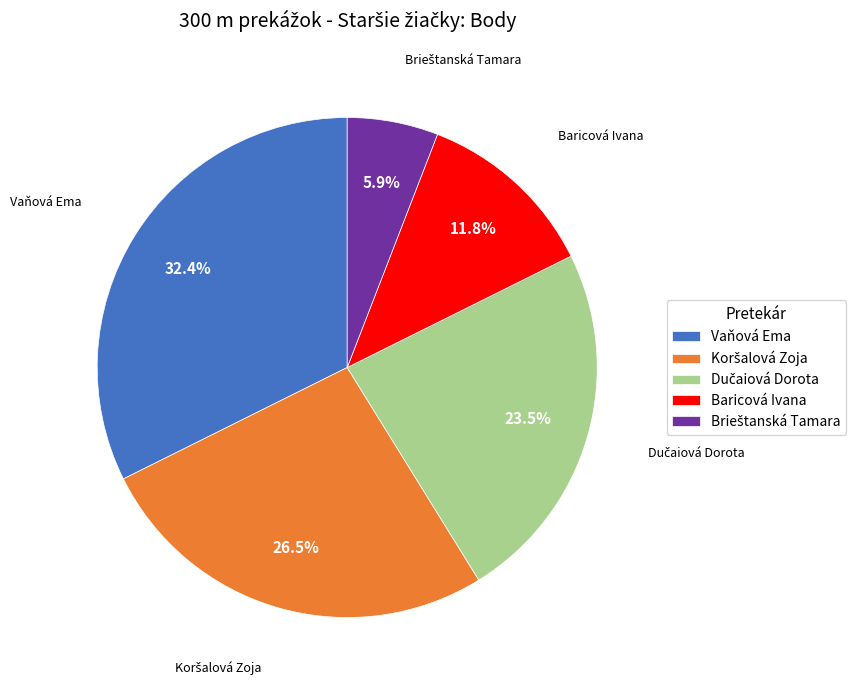

Is there any slice that represents more than half of the pie?

No